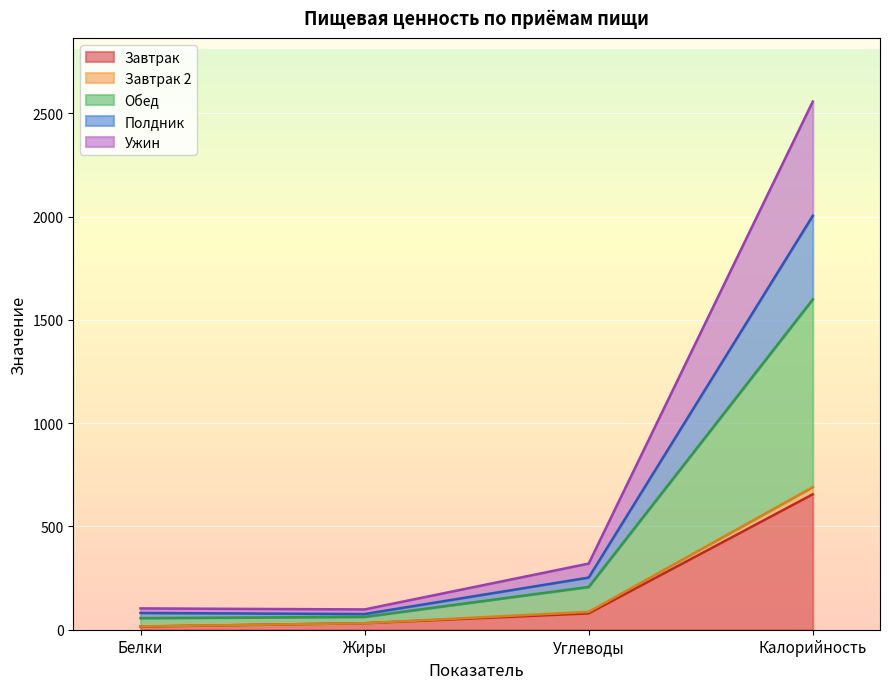

The Завтрак series shows 655.6 at Калорийность. True or false?

True